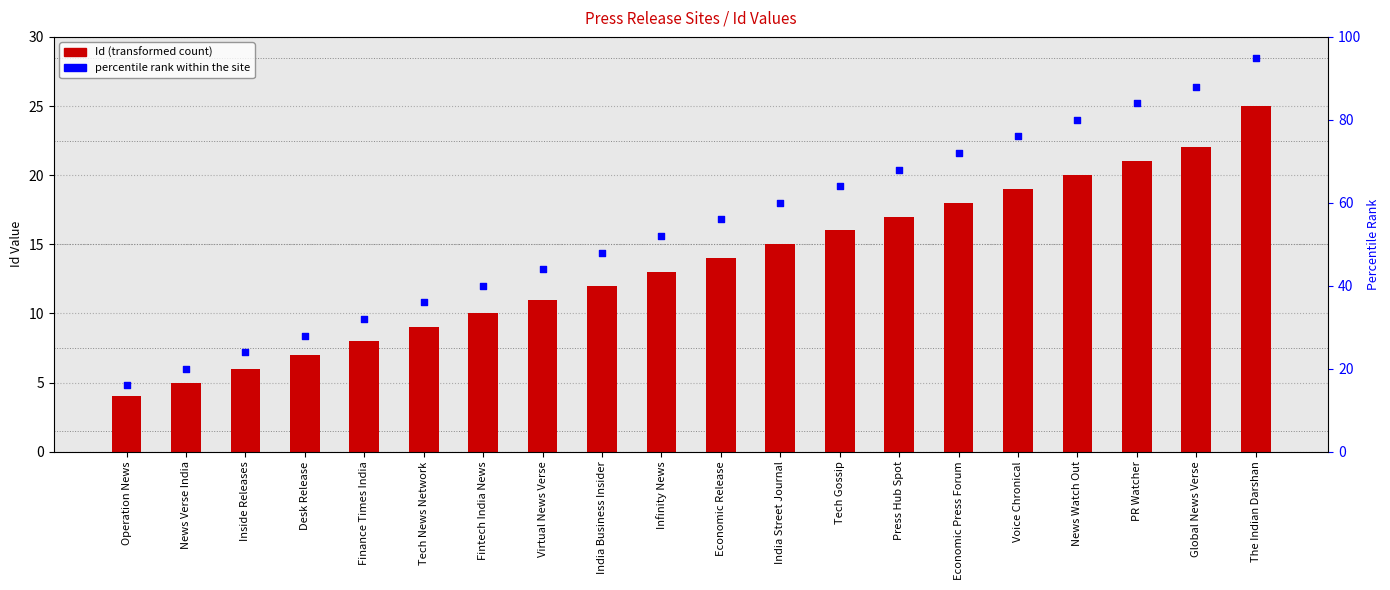

Which series reaches the minimum Y coordinate?

Id